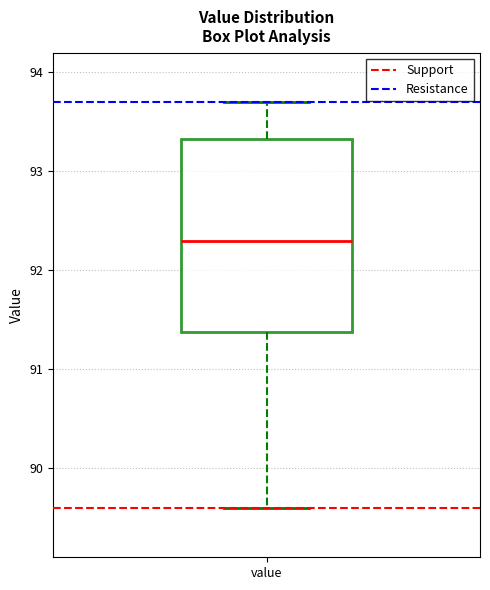

Read this box plot against the y-axis: the position of the median line, the range covered by the box, and the ends of both whiskers. The values are not printed on the chart, so give them approximately, as read against the axis.

median 92.3, box 91.4 to 93.3, whiskers 89.6 to 93.7